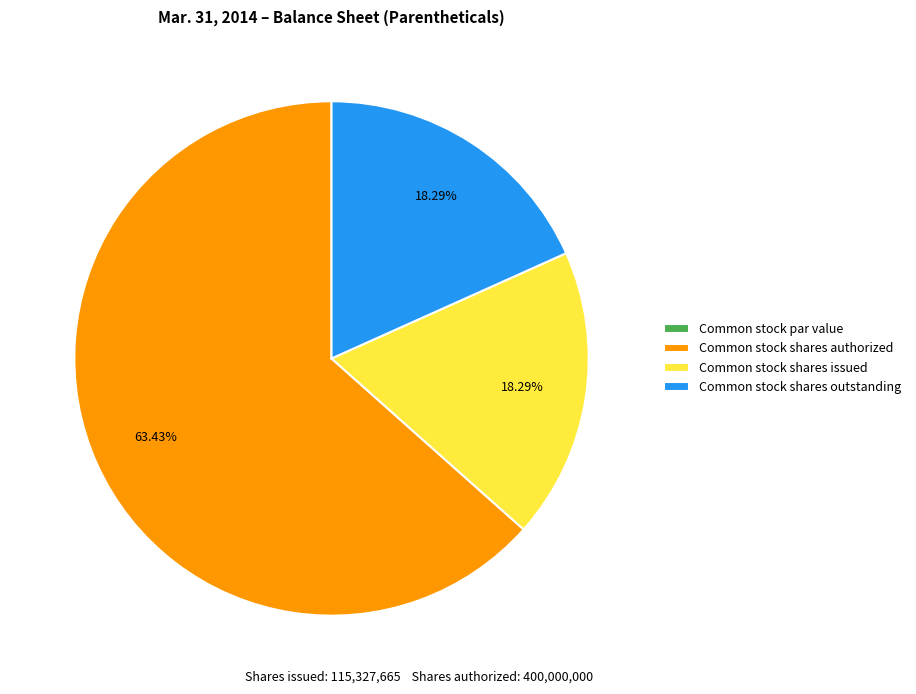

Is there a majority slice in this chart?

Yes